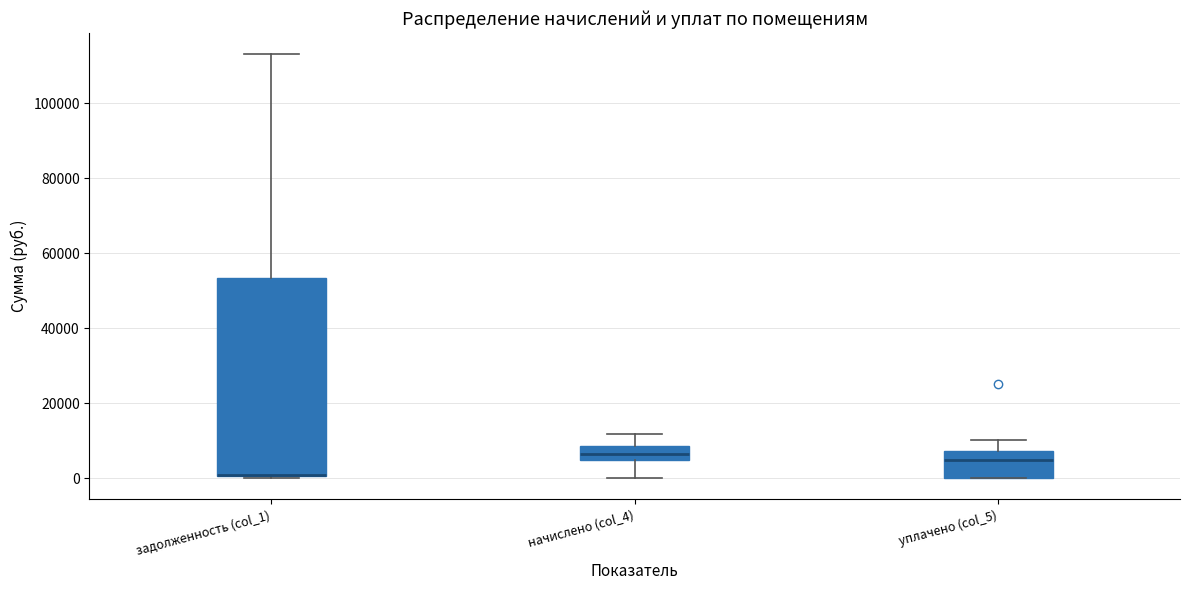

Where does the median line of the box for уплачено (col_5) sit on the y-axis? The values are not printed on the chart, so give them approximately, as read against the axis.

4000